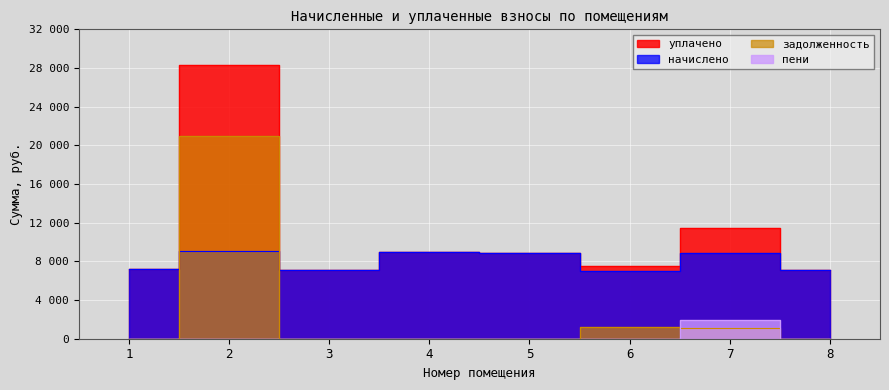

How many intersections are there between задолженность and пени?

1